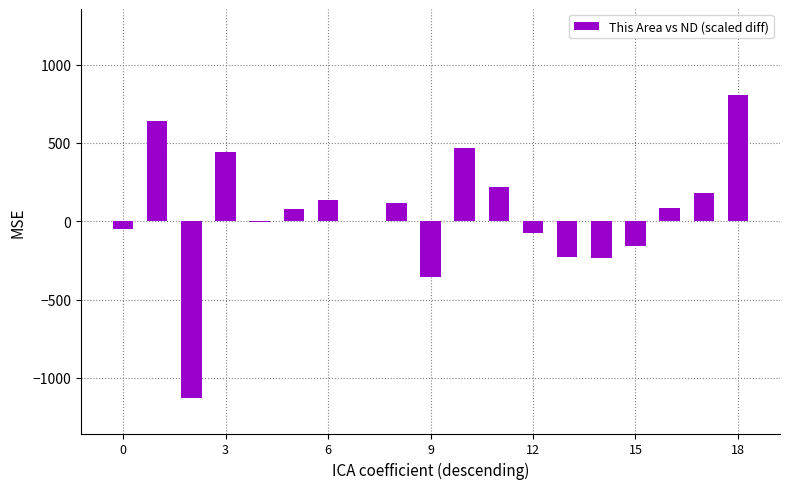

What is the sum of all values?

942.4